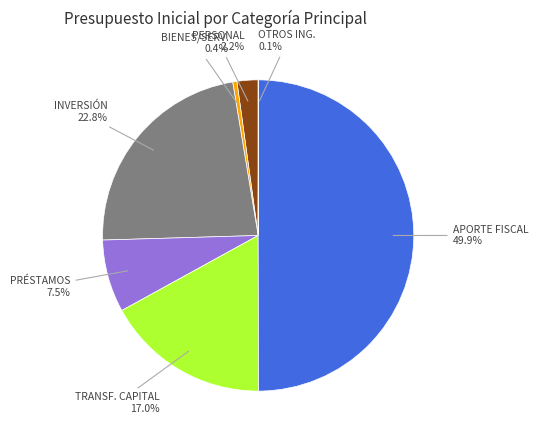

Which category has the biggest portion of the pie?

APORTE FISCAL